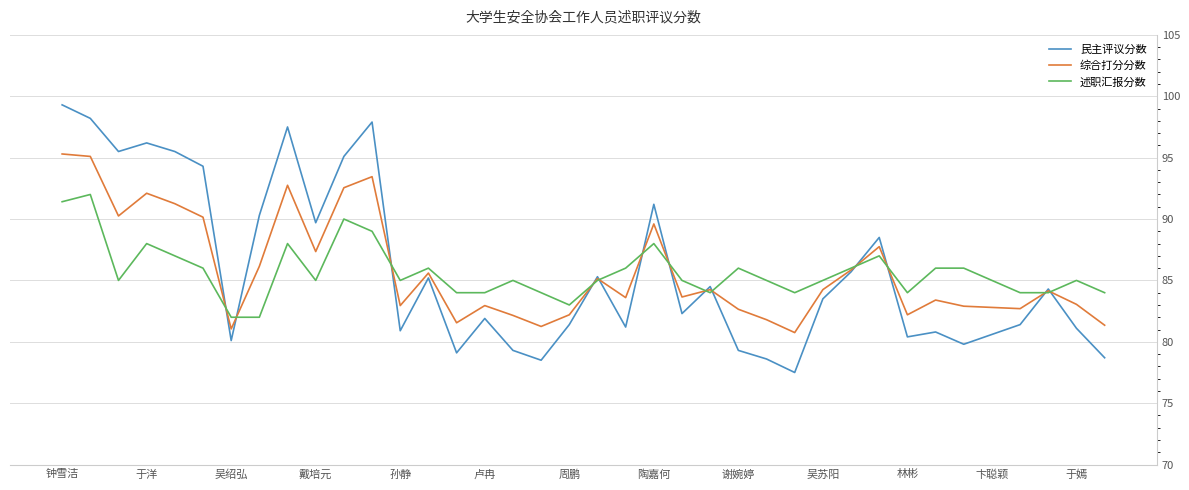

True or false: 民主评议分数 has more than 2 points higher than both neighbors.

True